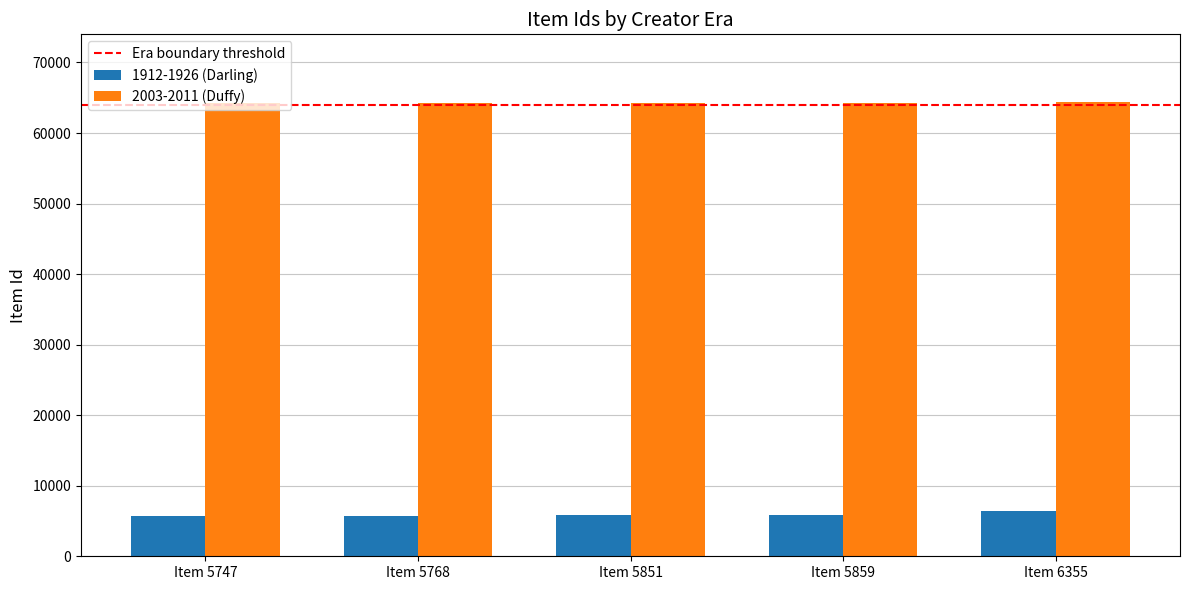

Is it true that 2003-2011 (Duffy) equals 86185 at Item 6355?

False